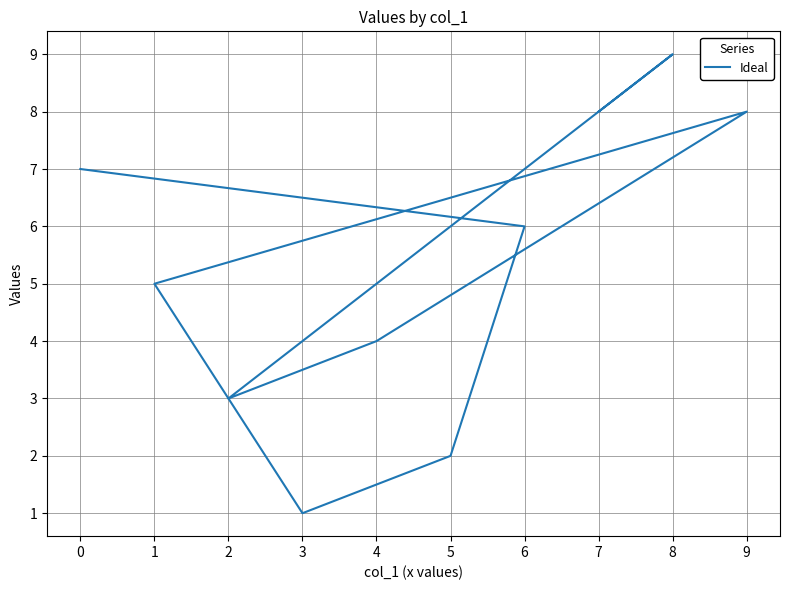

True or false: the data has more than 0 interior local peaks.

True